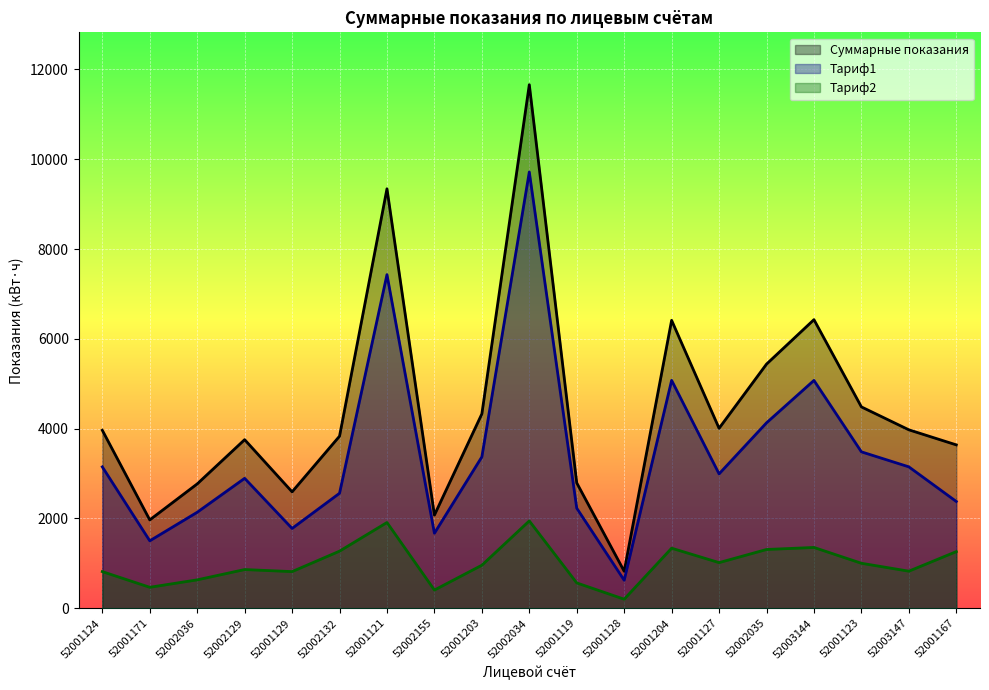

True or false: Суммарные показания has more than 1 points higher than both neighbors.

True